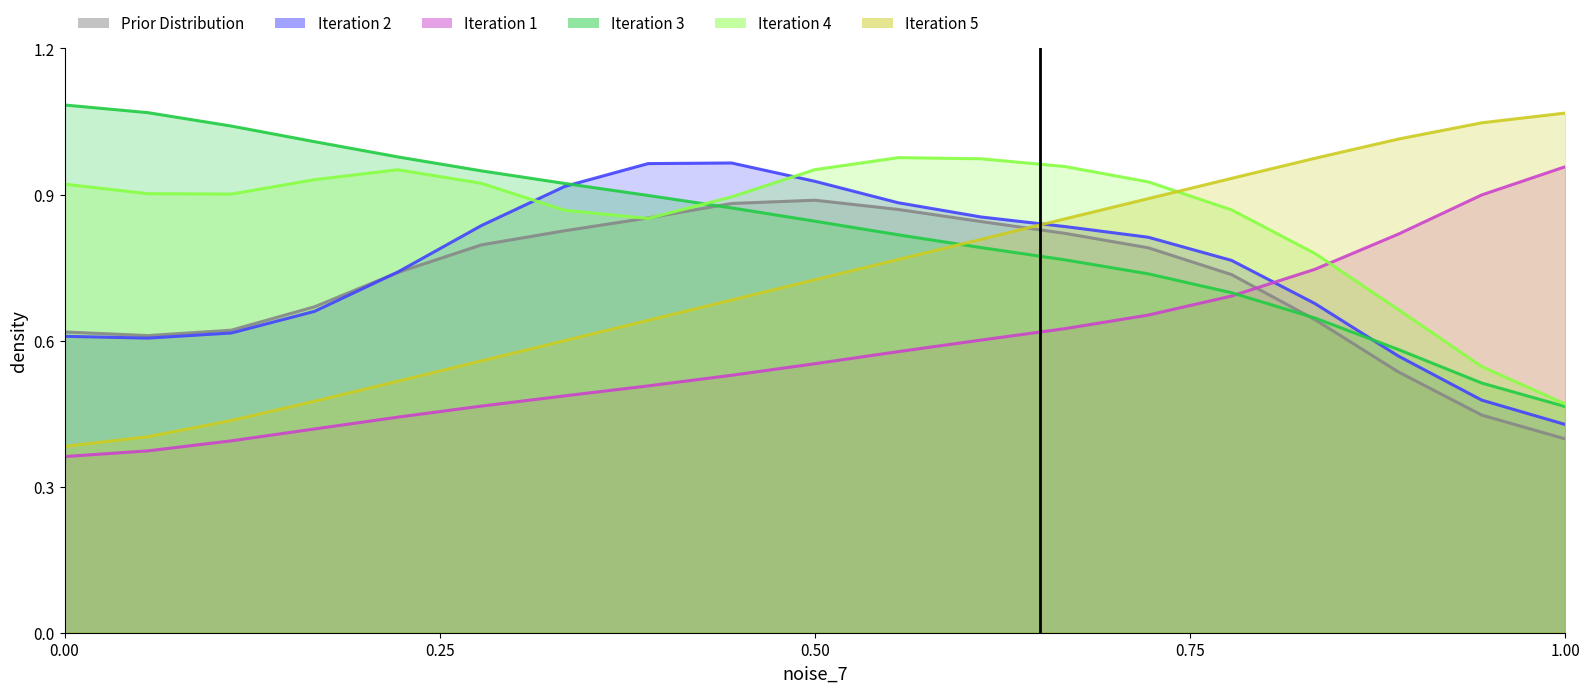

Count the number of categories in the chart.

19